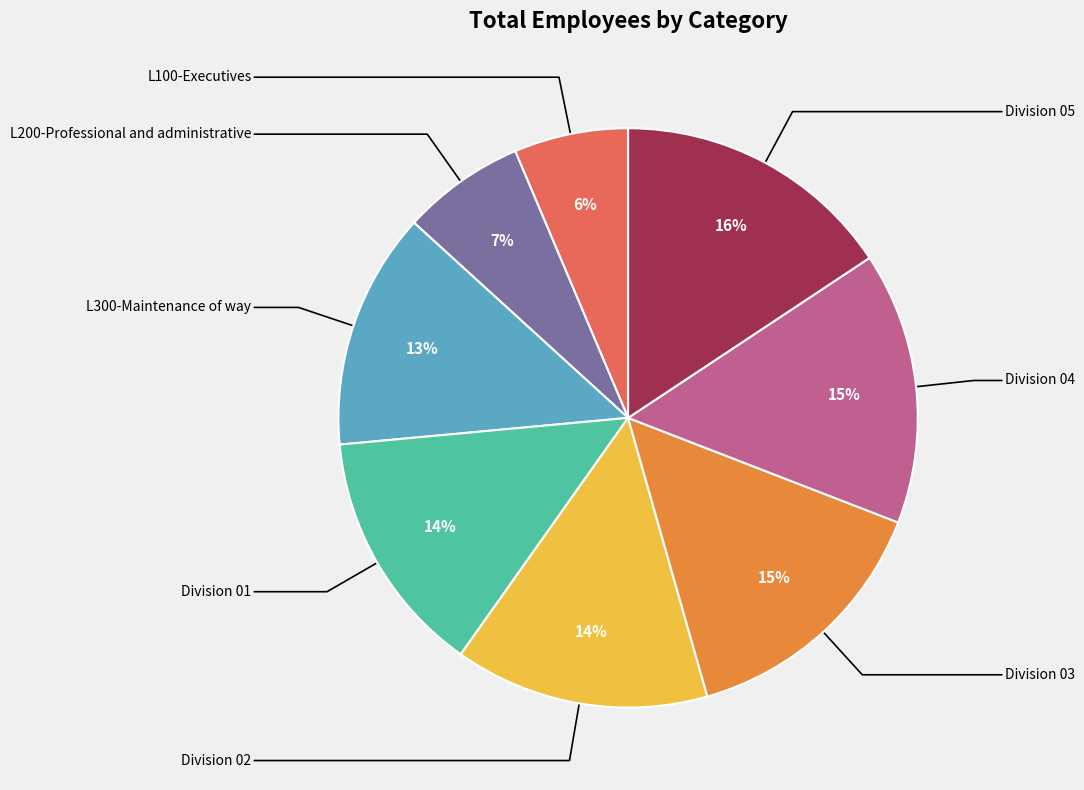

Is there a majority slice in this chart?

No